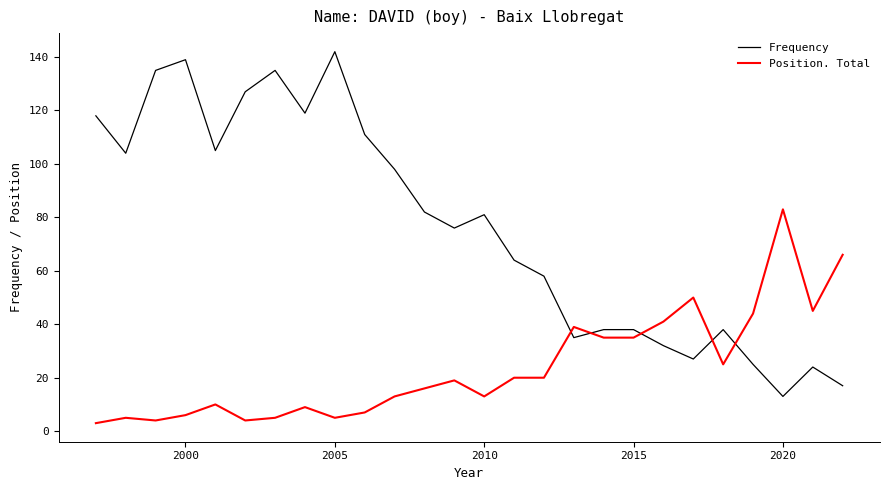

Which series has the widest spread of values?

Frequency